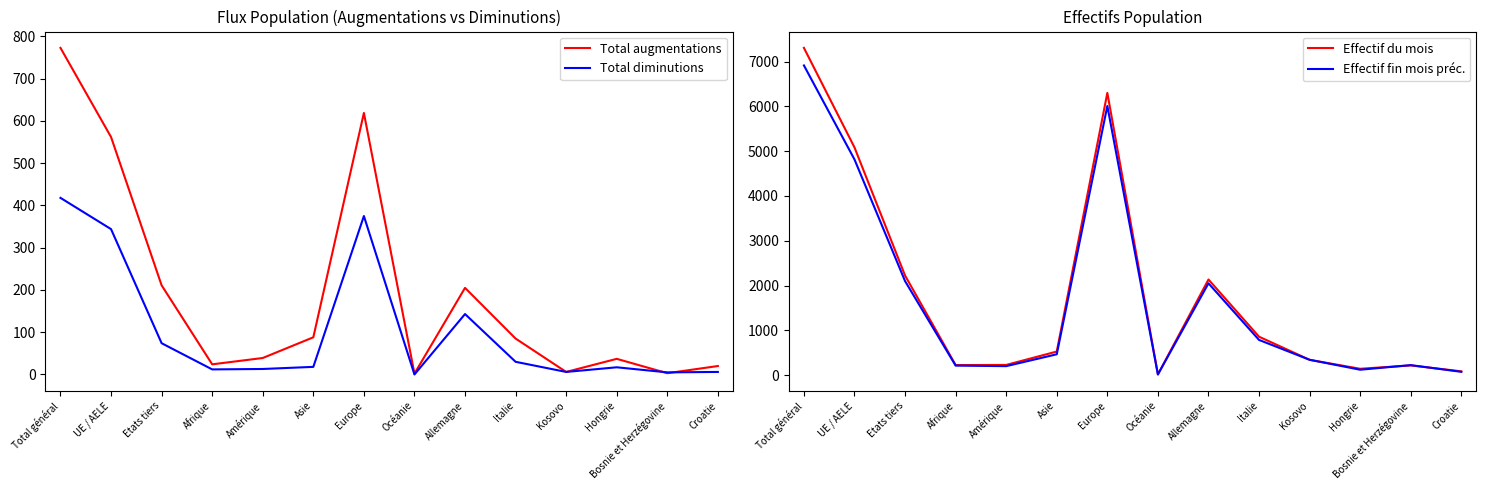

Where is the first local minimum for Effectif fin mois préc.?

Amérique